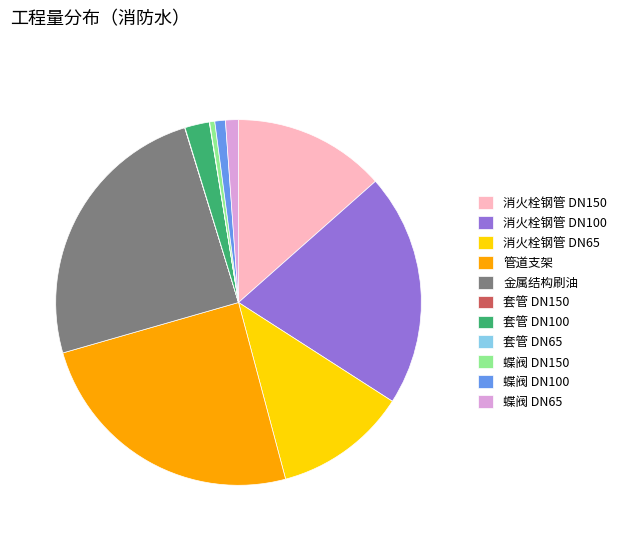

The 消火栓钢管 DN100 slice represents 6% of the pie. True or false?

False